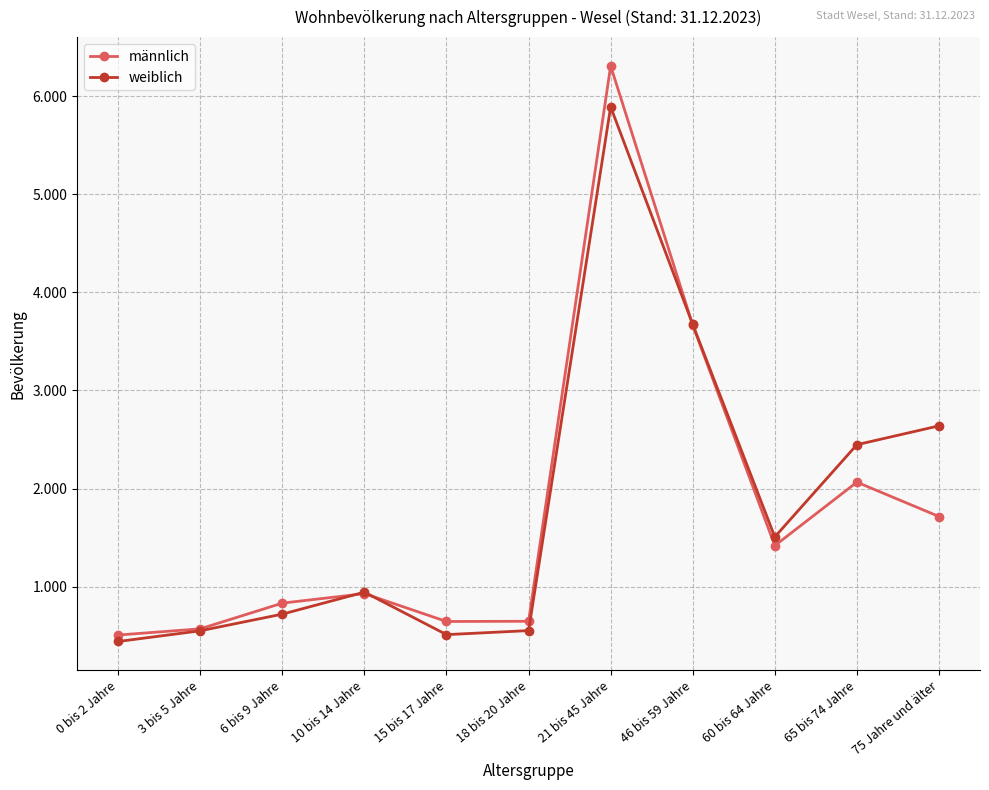

What is the approximate value of weiblich at 46 bis 59 Jahre?

3673